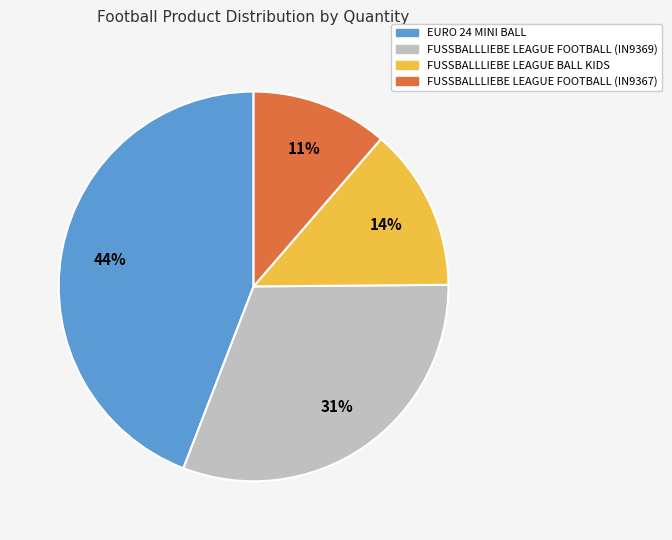

Is it true that FUSSBALLLIEBE LEAGUE FOOTBALL (IN9369) is 22% of the pie?

False